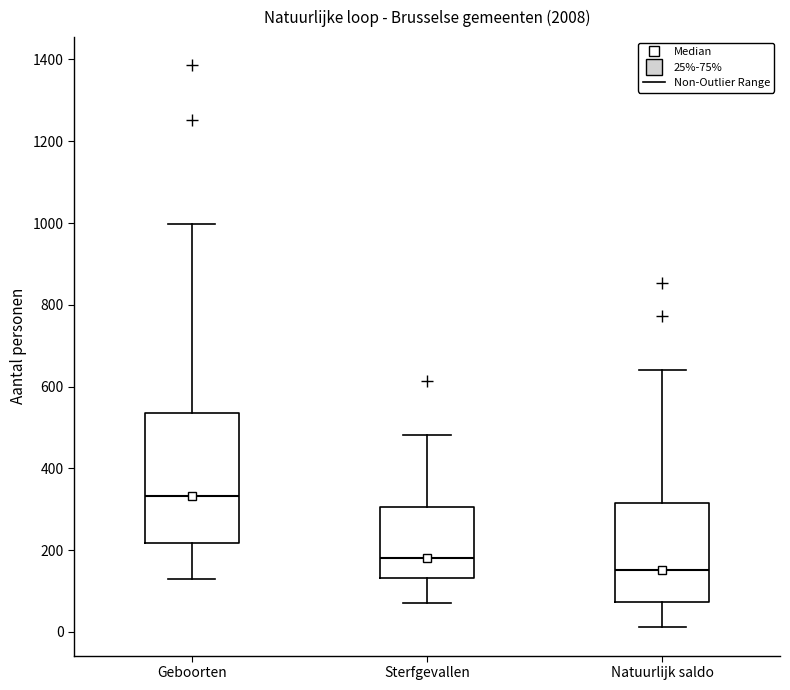

Which box's median line is the lowest?

Natuurlijk saldo